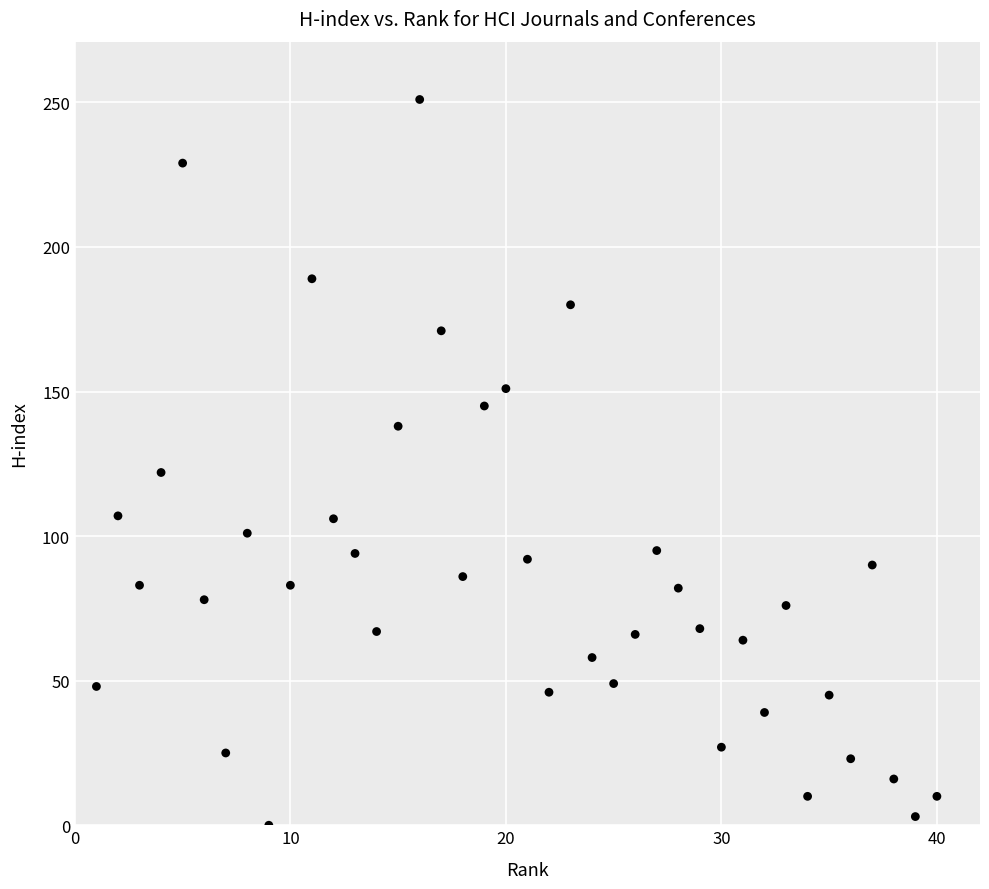

What Y value in the scatter plot is closest to 125?

122